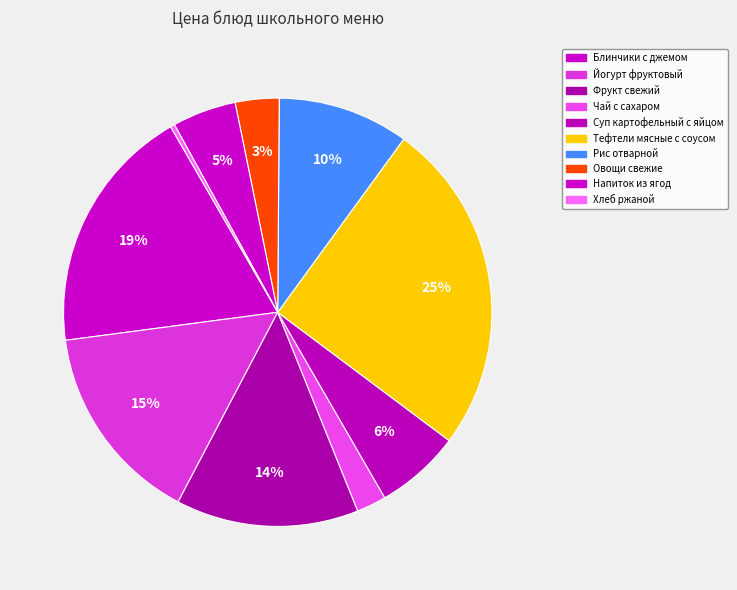

Do Хлеб ржаной and Напиток из ягод together represent more than half of the pie?

No